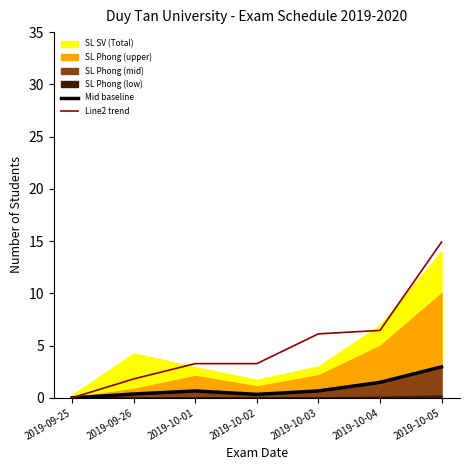

Which category has the lowest value in the Line2 trend series?

2019-09-25